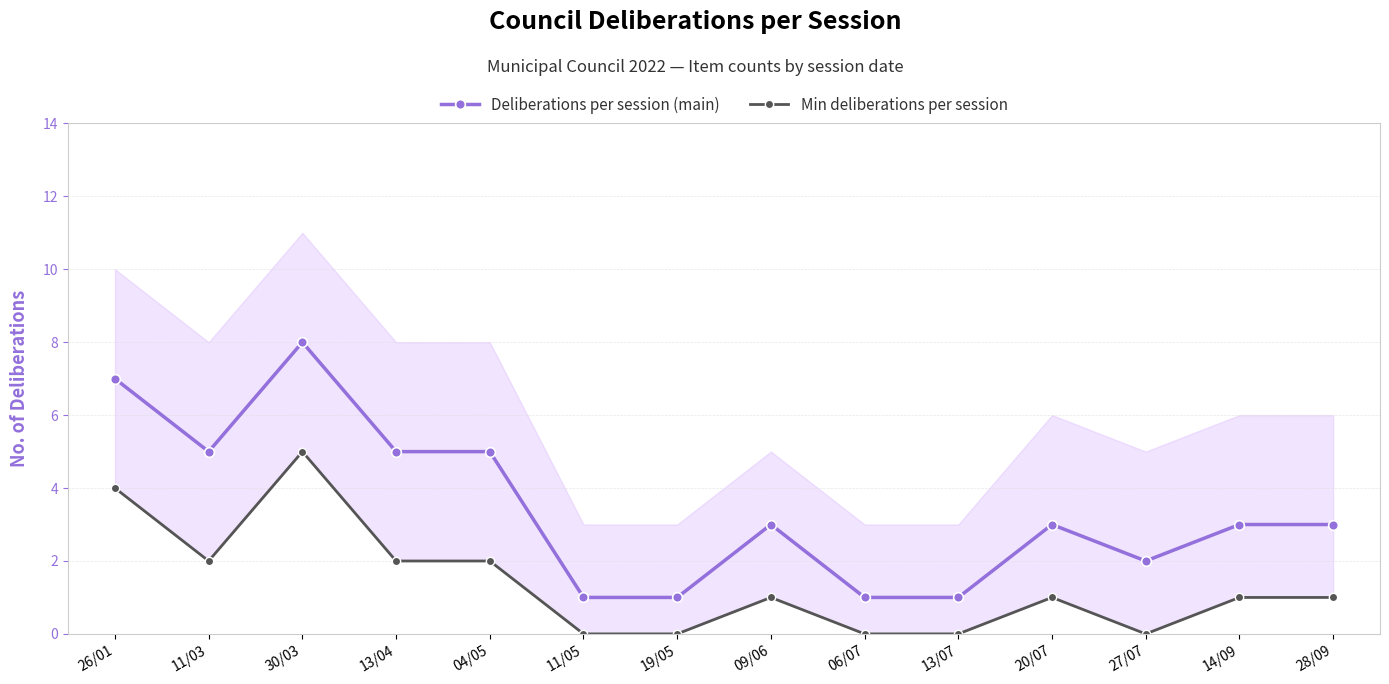

Between 14/09 and 30/03, which is larger?

30/03